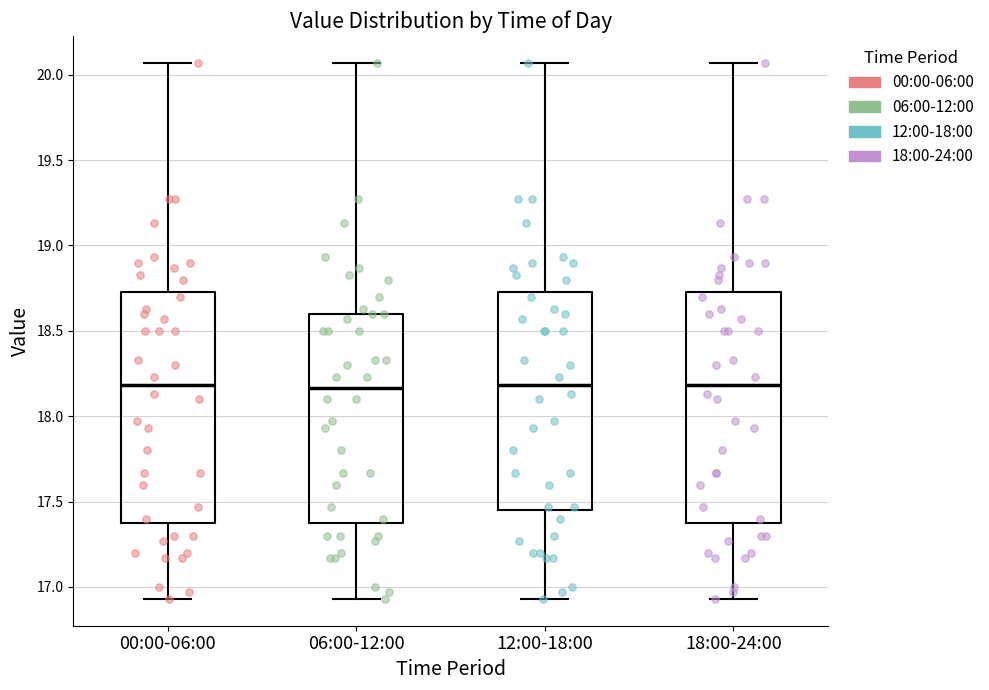

Reading left to right, transcribe this box plot: for each box, give where its median line is, the range the box spans, and where its two whiskers end, as read against the y-axis. The values are not printed on the chart, so give them approximately, as read against the axis.

00:00-06:00: median 18.20, box 17.40 to 18.75, whiskers 16.95 to 20.05
06:00-12:00: median 18.15, box 17.40 to 18.60, whiskers 16.95 to 20.05
12:00-18:00: median 18.20, box 17.45 to 18.75, whiskers 16.95 to 20.05
18:00-24:00: median 18.20, box 17.40 to 18.75, whiskers 16.95 to 20.05